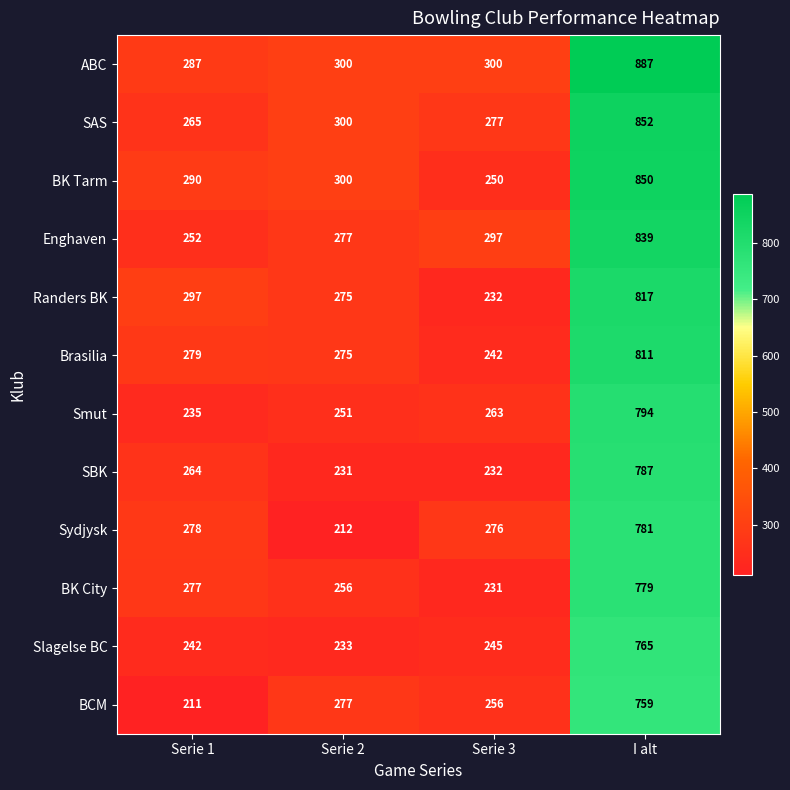

Is the value of SAS at Serie 2 greater than the value of SBK at I alt?

No